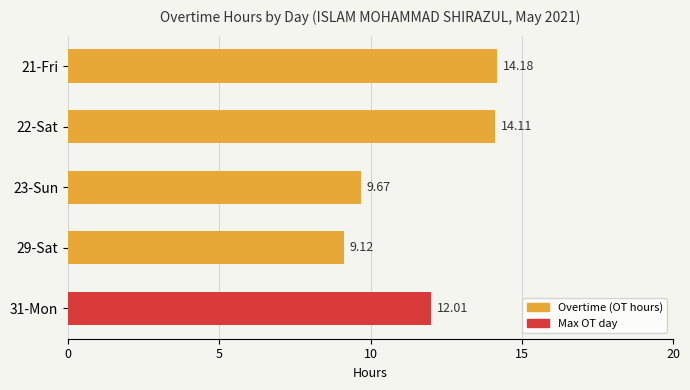

What is the difference between the maximum and minimum values?

5.1